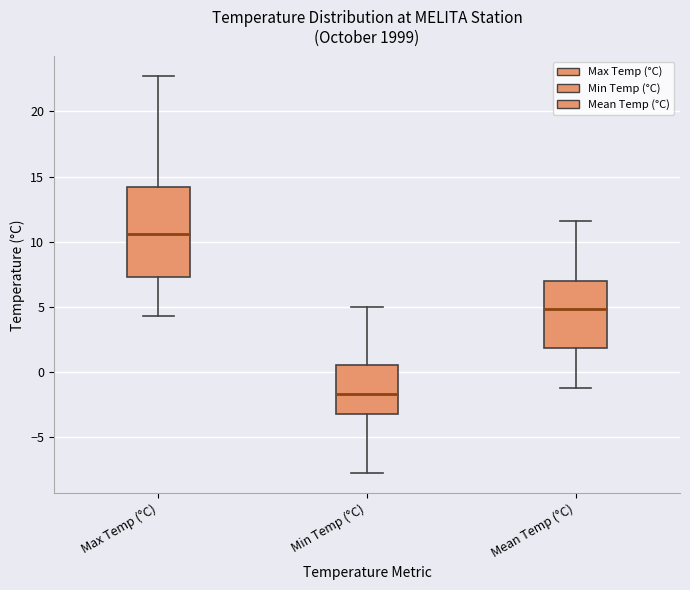

Reading left to right, transcribe this box plot: for each box, give where its median line is, the range the box spans, and where its two whiskers end, as read against the y-axis. The values are not printed on the chart, so give them approximately, as read against the axis.

Max Temp (°C): median 10.5, box 7.5 to 14.0, whiskers 4.5 to 22.5
Min Temp (°C): median -1.5, box -3.0 to 0.5, whiskers -8.0 to 5.0
Mean Temp (°C): median 5.0, box 2.0 to 7.0, whiskers -1.0 to 11.5